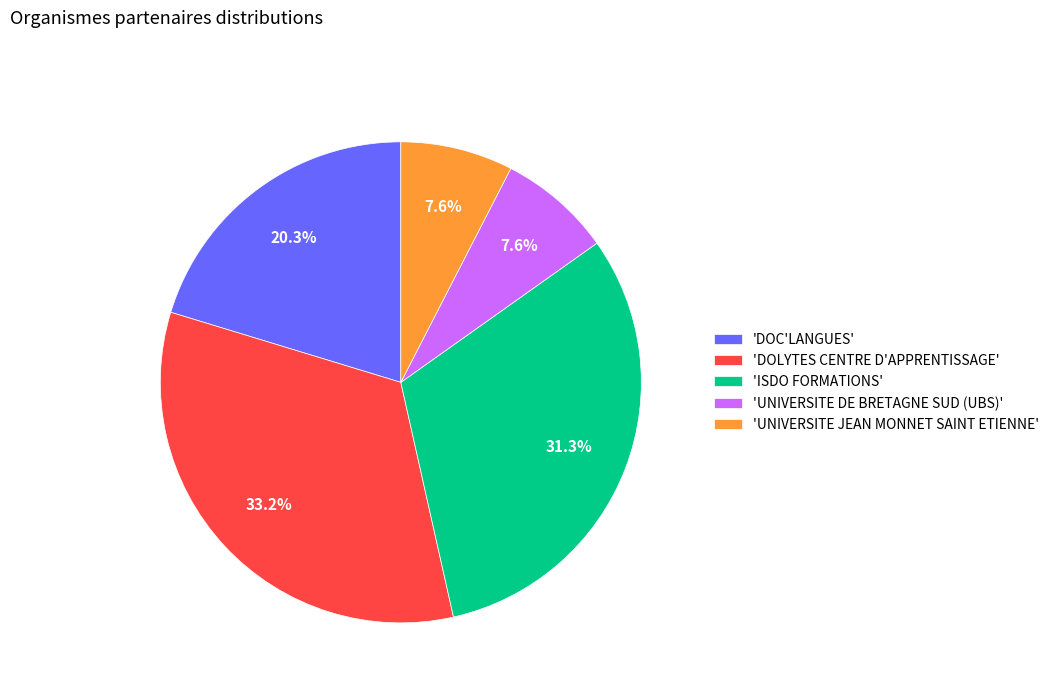

Combined, what portion of the pie is 'DOLYTES CENTRE D'APPRENTISSAGE' and 'DOC'LANGUES'?

53.5%